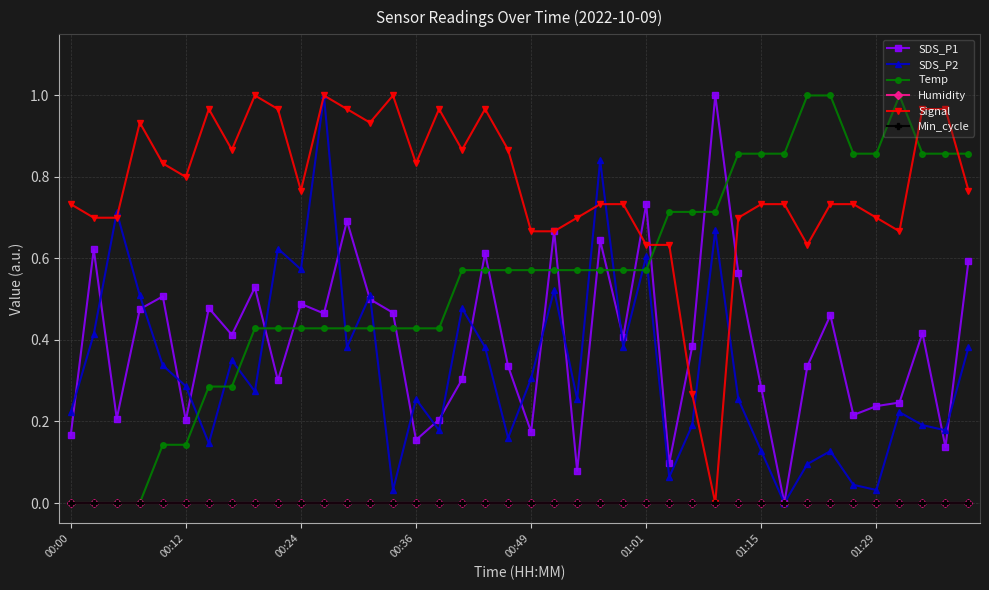

Does the chart display data point markers on the line(s)?

Yes